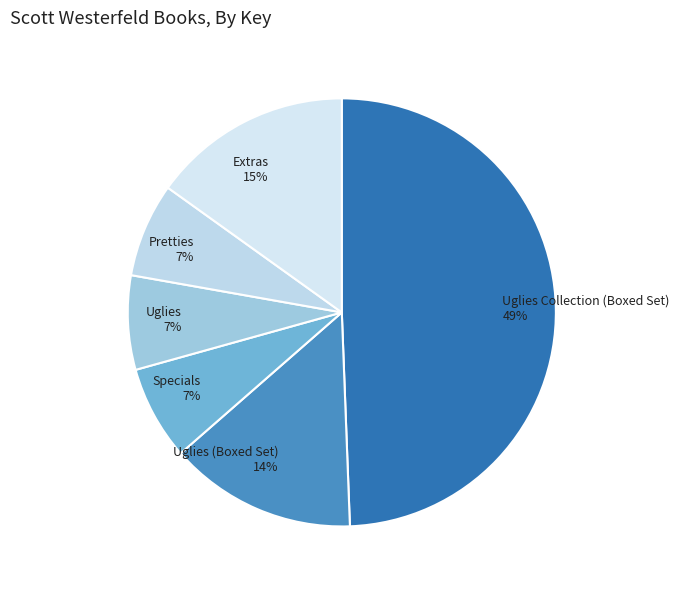

Between Pretties and Uglies Collection (Boxed Set), which is larger?

Uglies Collection (Boxed Set)